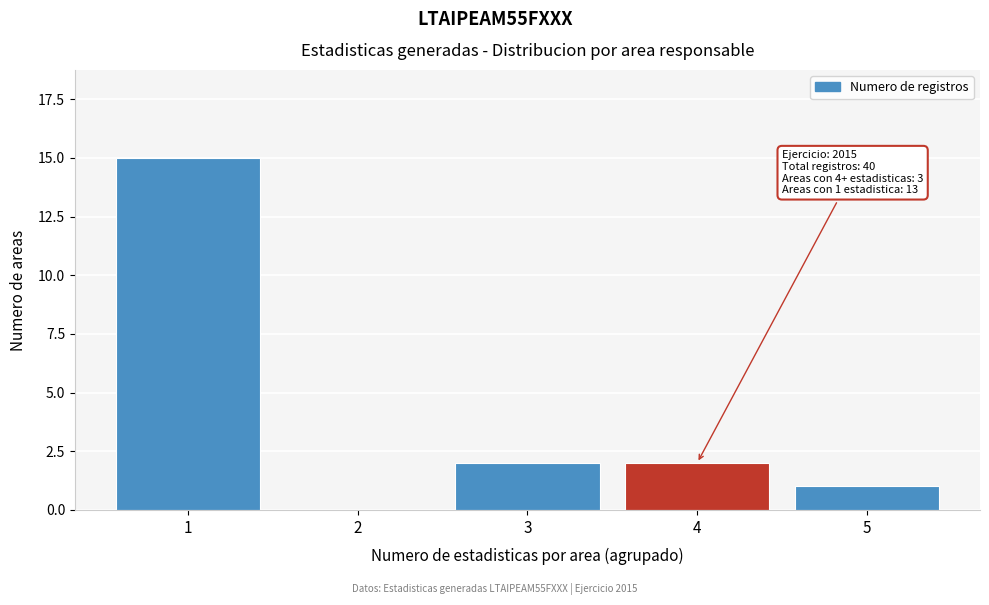

Reading right to left, transcribe all the data shown in this chart.

5=1	4=2	3=2	2=0	1=15